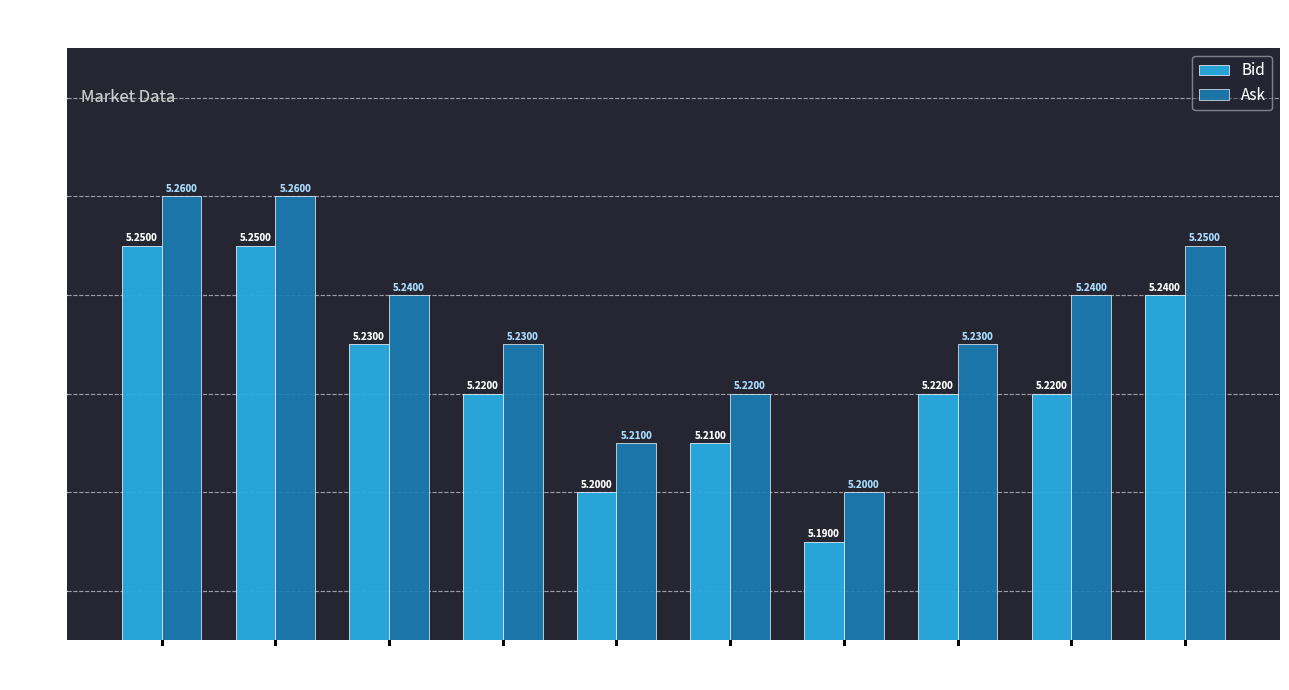

What position from the left is 14:33?

8